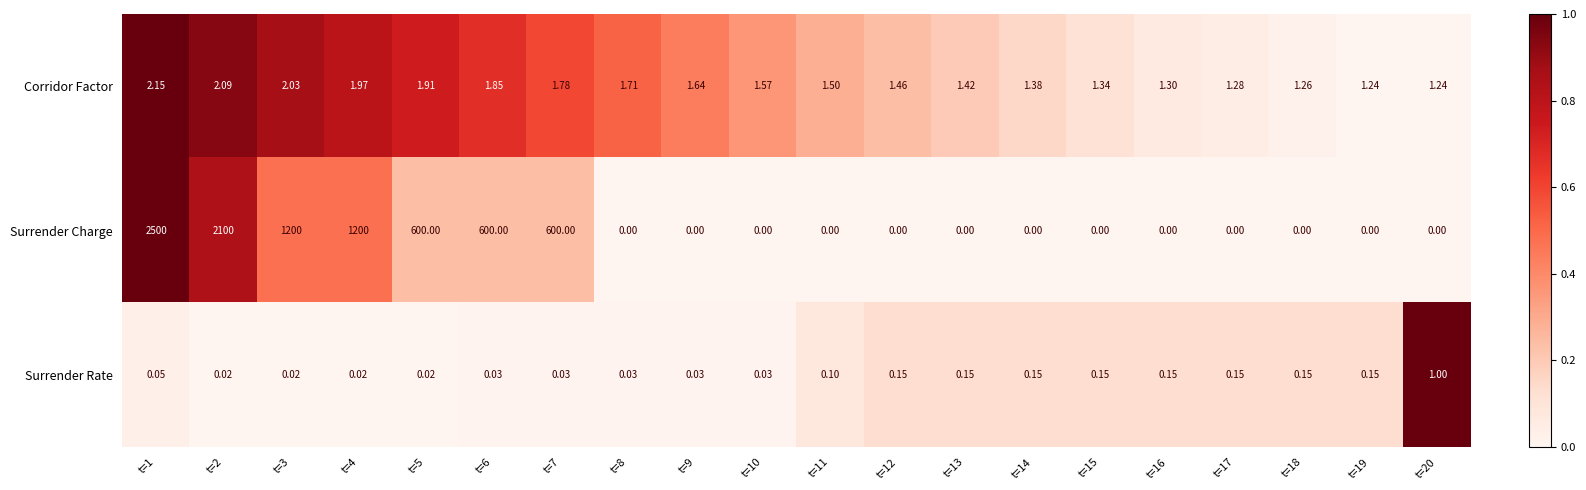

Which series has the largest range (max minus min)?

Surrender Charge